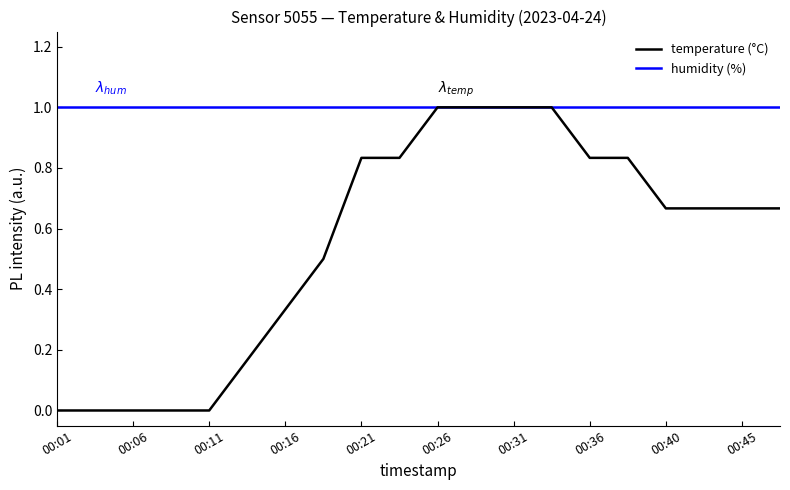

Which series has the widest spread of values?

temperature (°C)